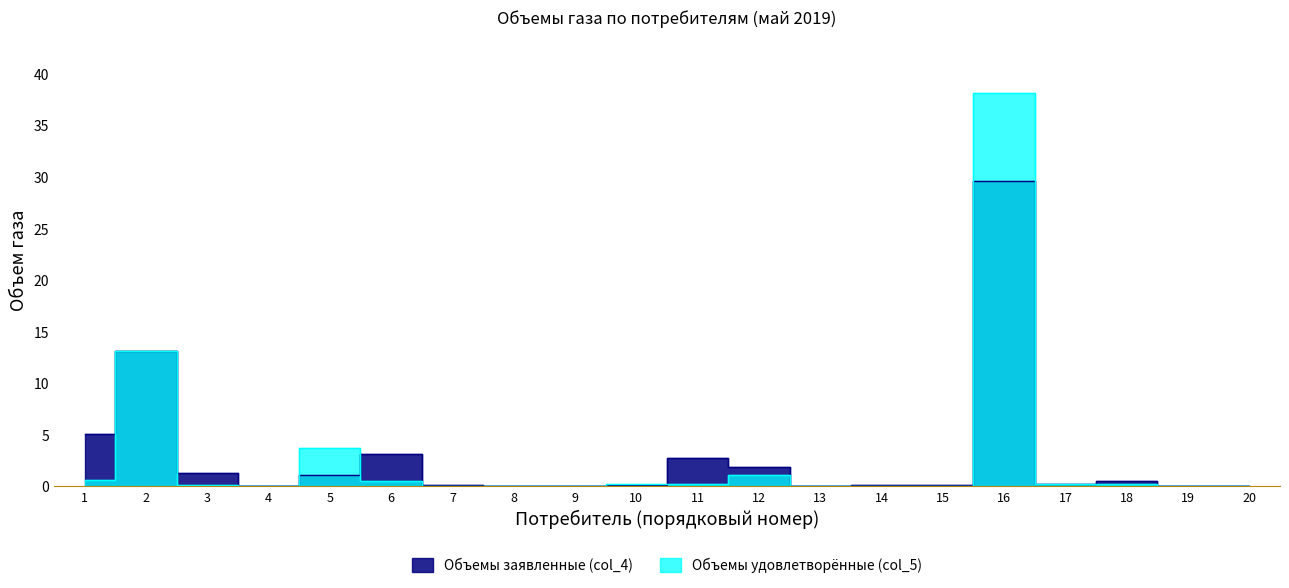

Is it true that Объемы заявленные (col_4) equals 0.0 at 7?

False